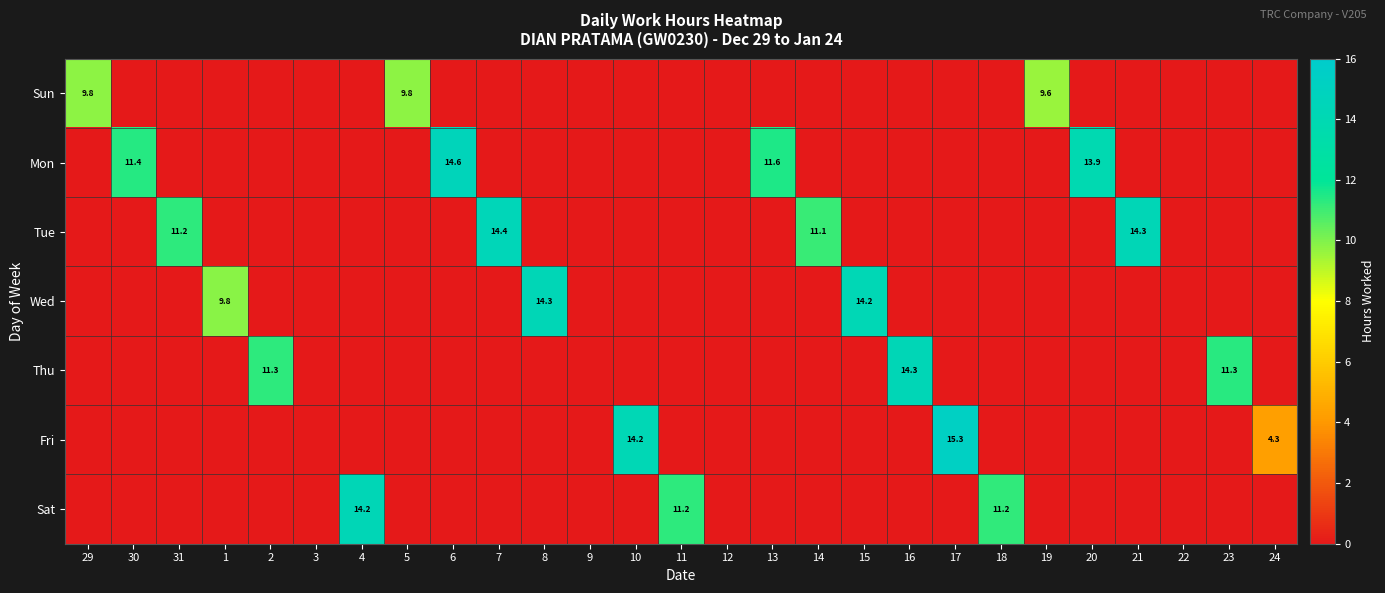

The value of Sat at 11 is 11.2. True or false?

True